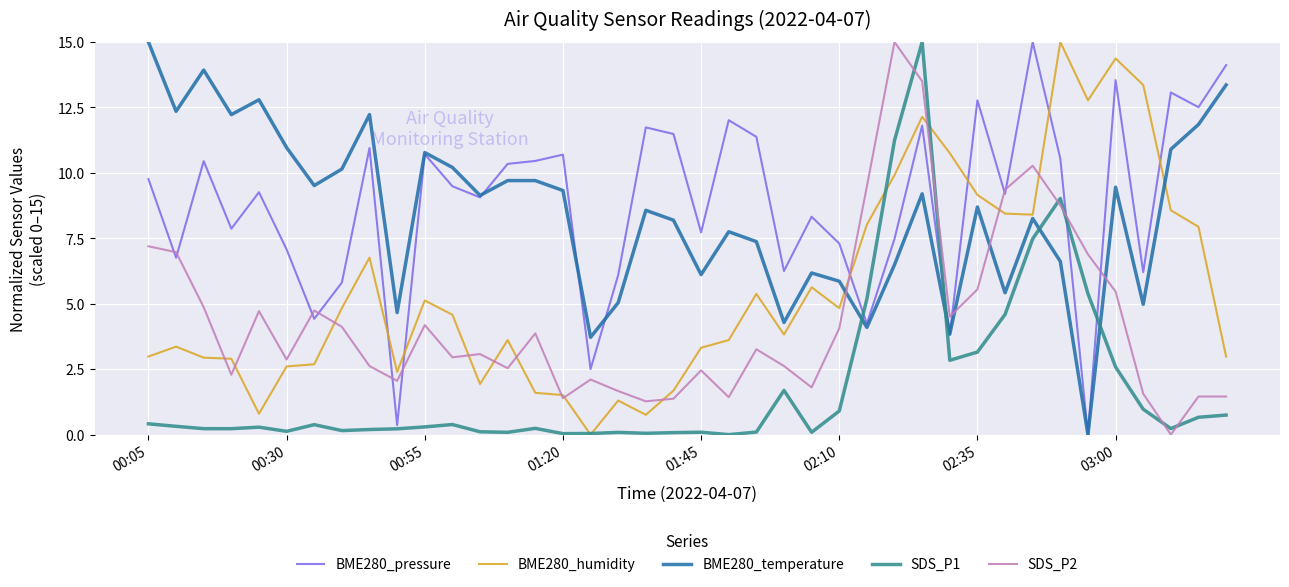

What is the maximum value shown in the chart?

15.0